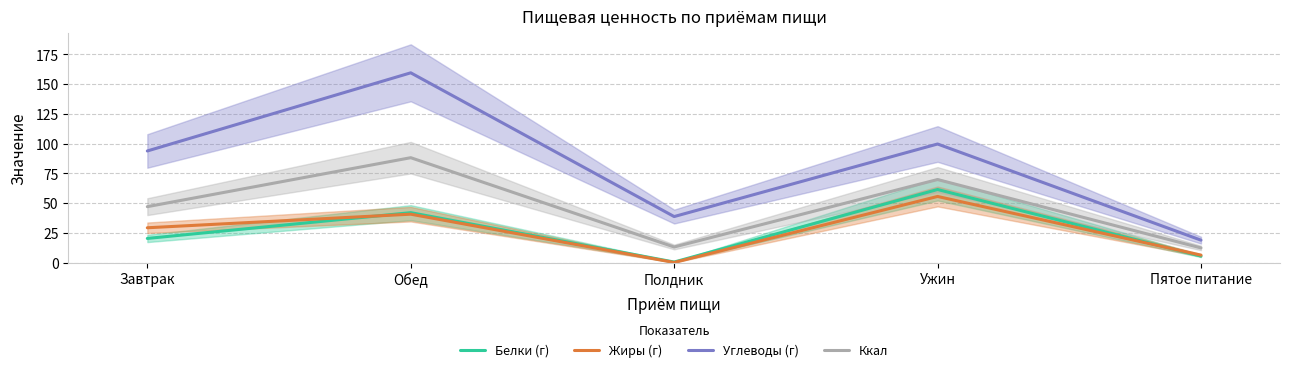

True or false: Ккал and Белки (г) cross at least once.

False